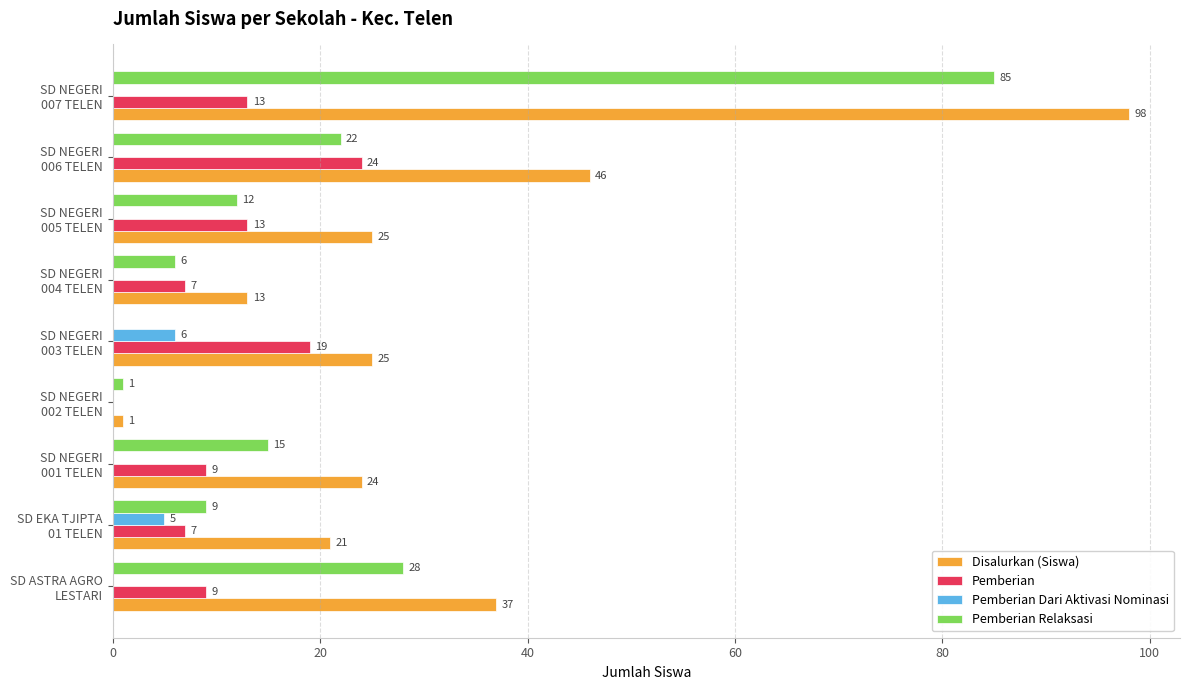

What is the highest value of the Pemberian series?

24